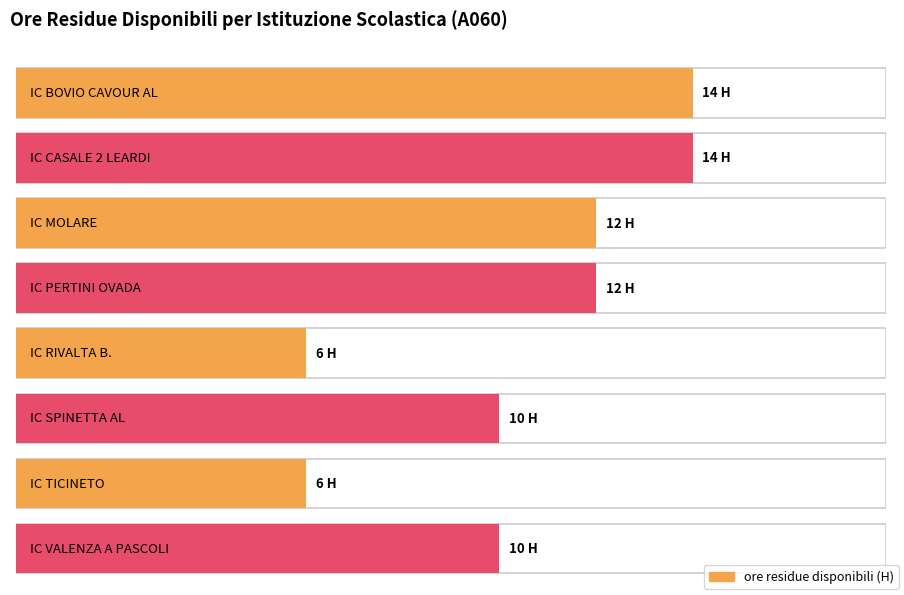

Rank the categories by value from lowest to highest.

IC RIVALTA B., IC TICINETO, IC SPINETTA AL, IC VALENZA A PASCOLI, IC MOLARE, IC PERTINI OVADA, IC BOVIO CAVOUR AL, IC CASALE 2 LEARDI